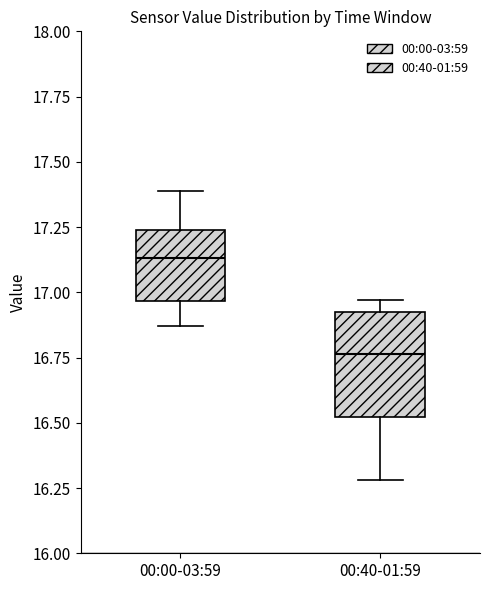

Where does the median line of the box for 00:40-01:59 sit on the y-axis? The values are not printed on the chart, so give them approximately, as read against the axis.

16.75